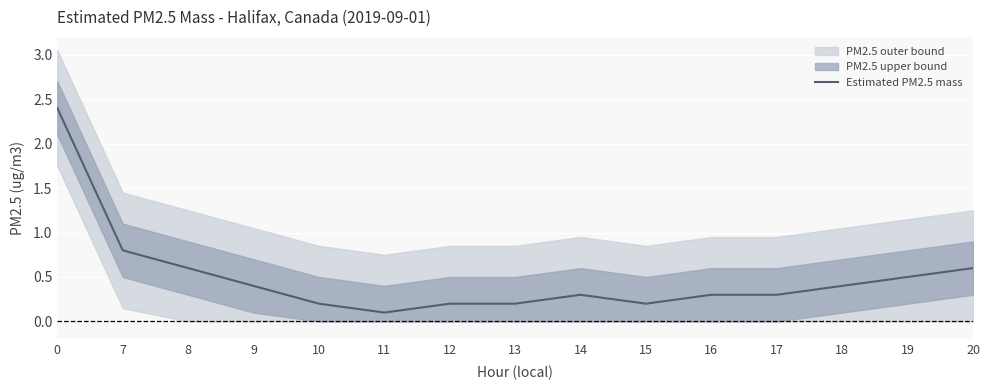

Reading right to left, list all the values displayed in this chart.

0.6	0.5	0.4	0.3	0.3	0.2	0.3	0.2	0.2	0.1	0.2	0.4	0.6	0.8	2.4